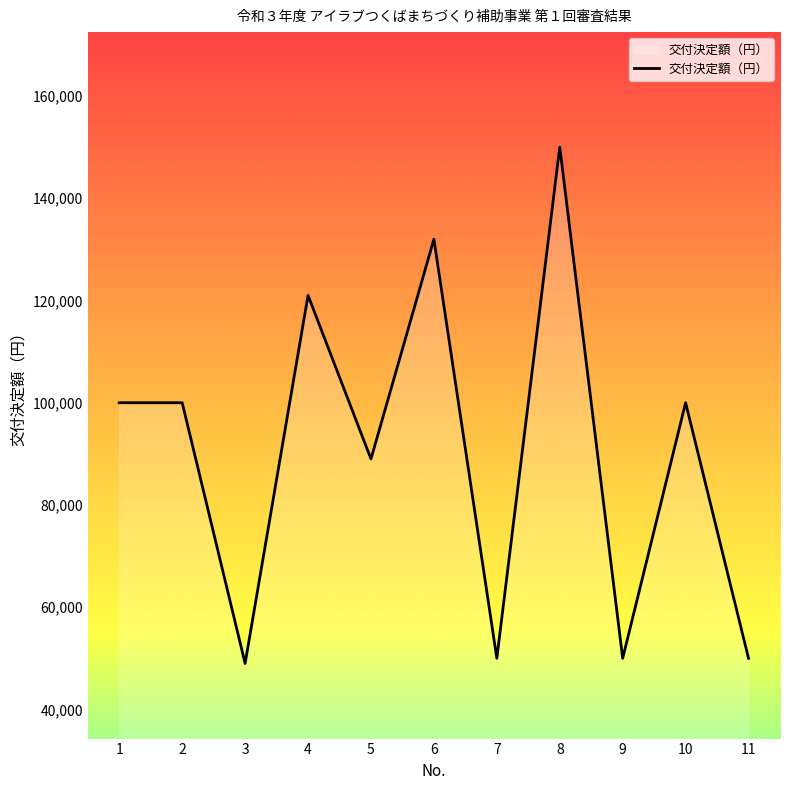

What is the difference between the values at 9 and 8?

100000